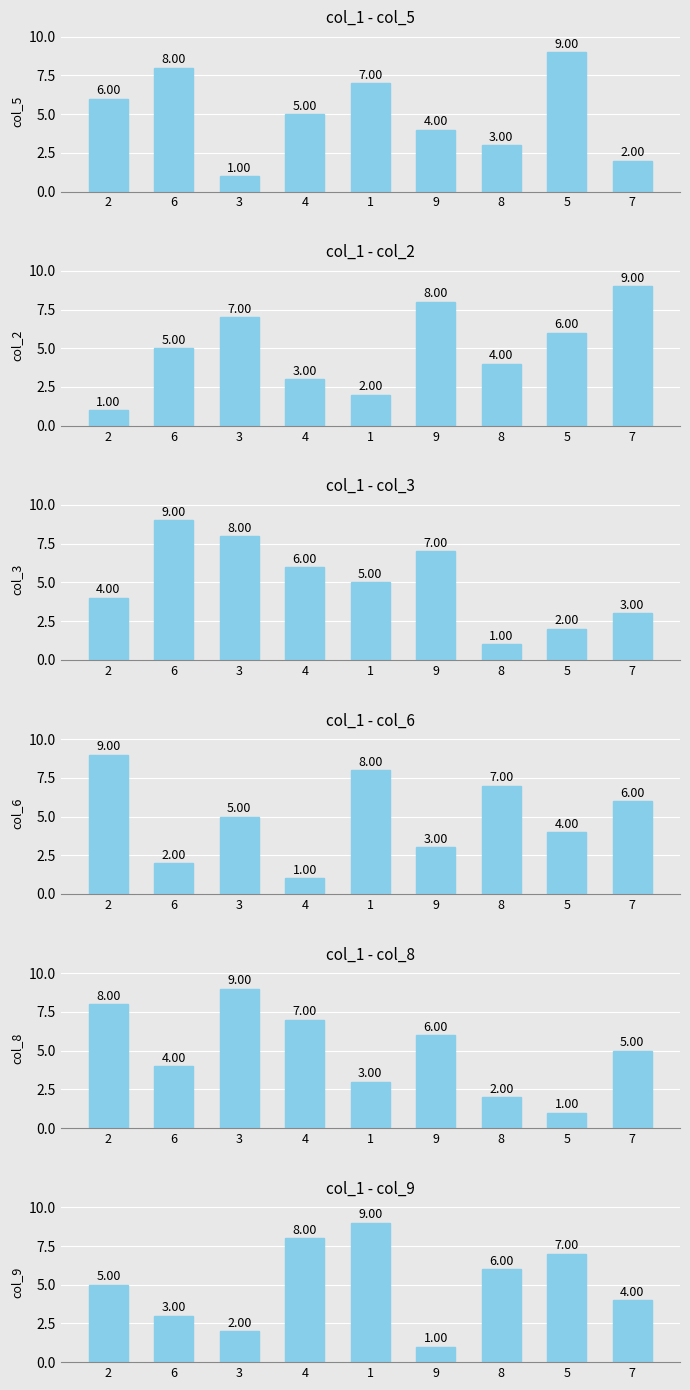

What is the difference between the maximum and minimum values in the col_2 series?

8